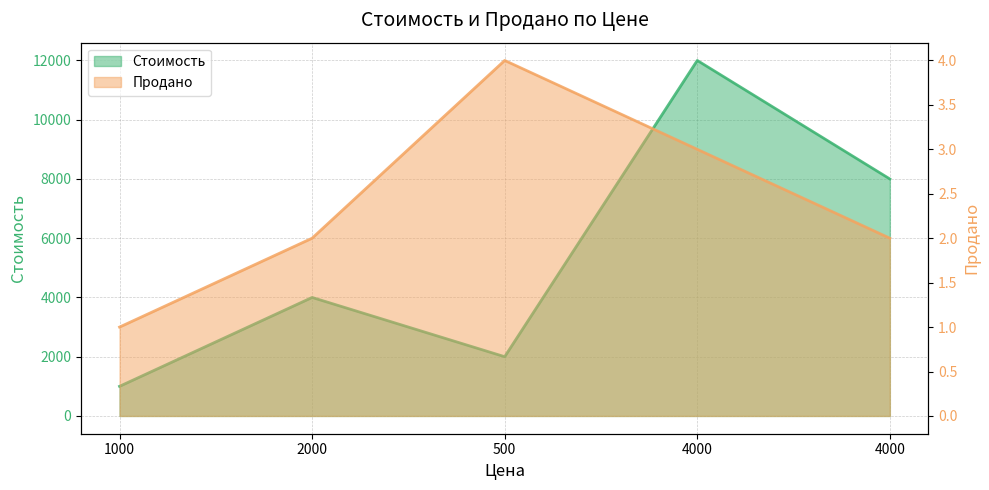

In Стоимость, how many points are lower than both neighbors (excluding endpoints)?

1